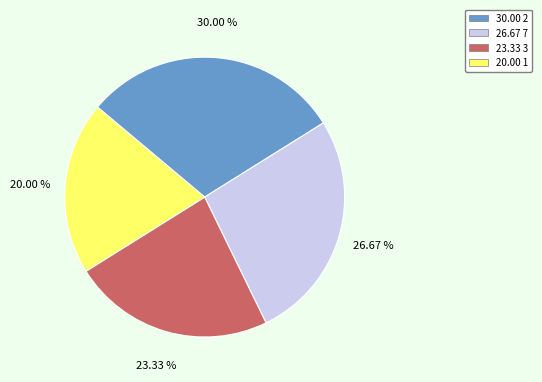

Is there a majority slice in this chart?

No